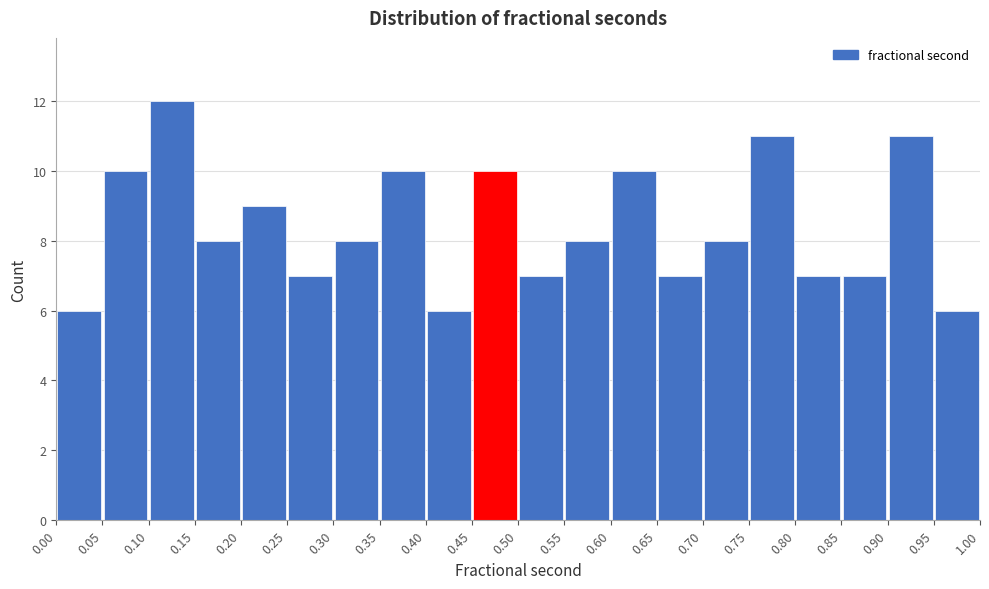

How tall is the bar that spans 0.95 to 1.00 on the x-axis? The values are not printed on the chart, so give them approximately, as read against the axis.

6